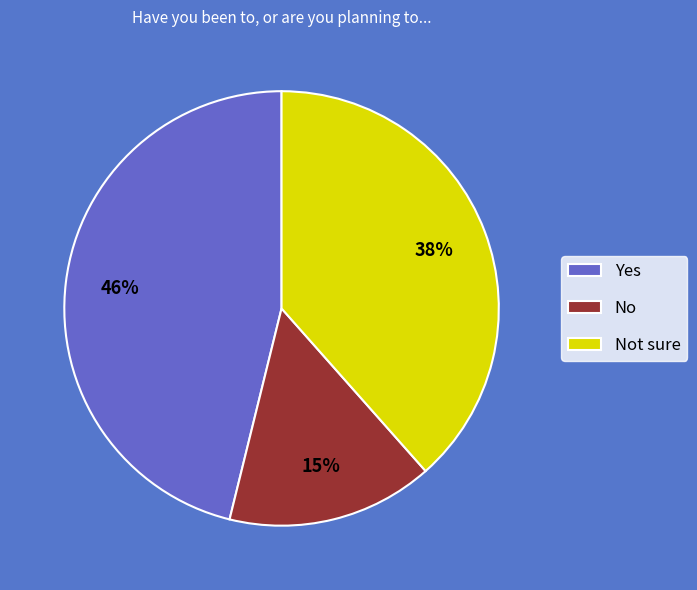

Does No represent more than half of the total?

No